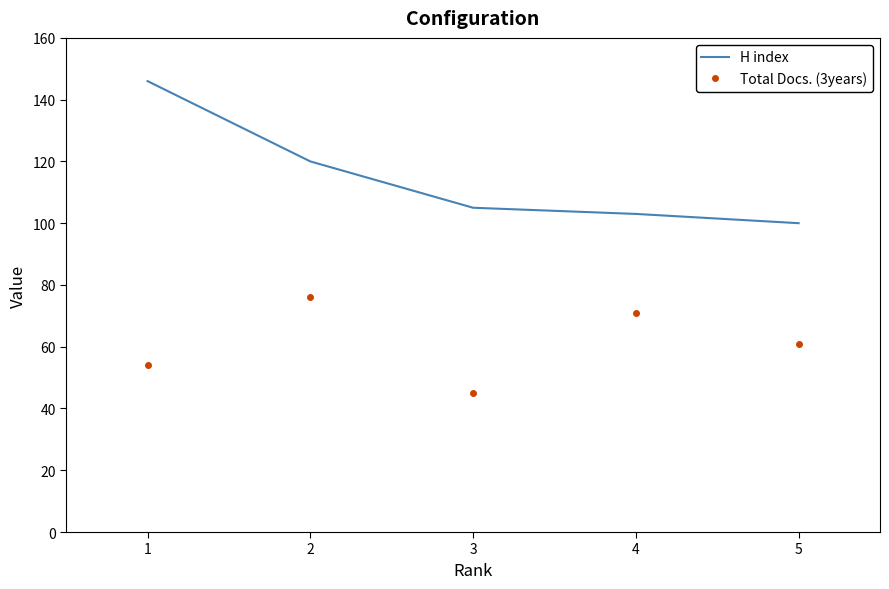

What is the minimum value shown in the chart?

45